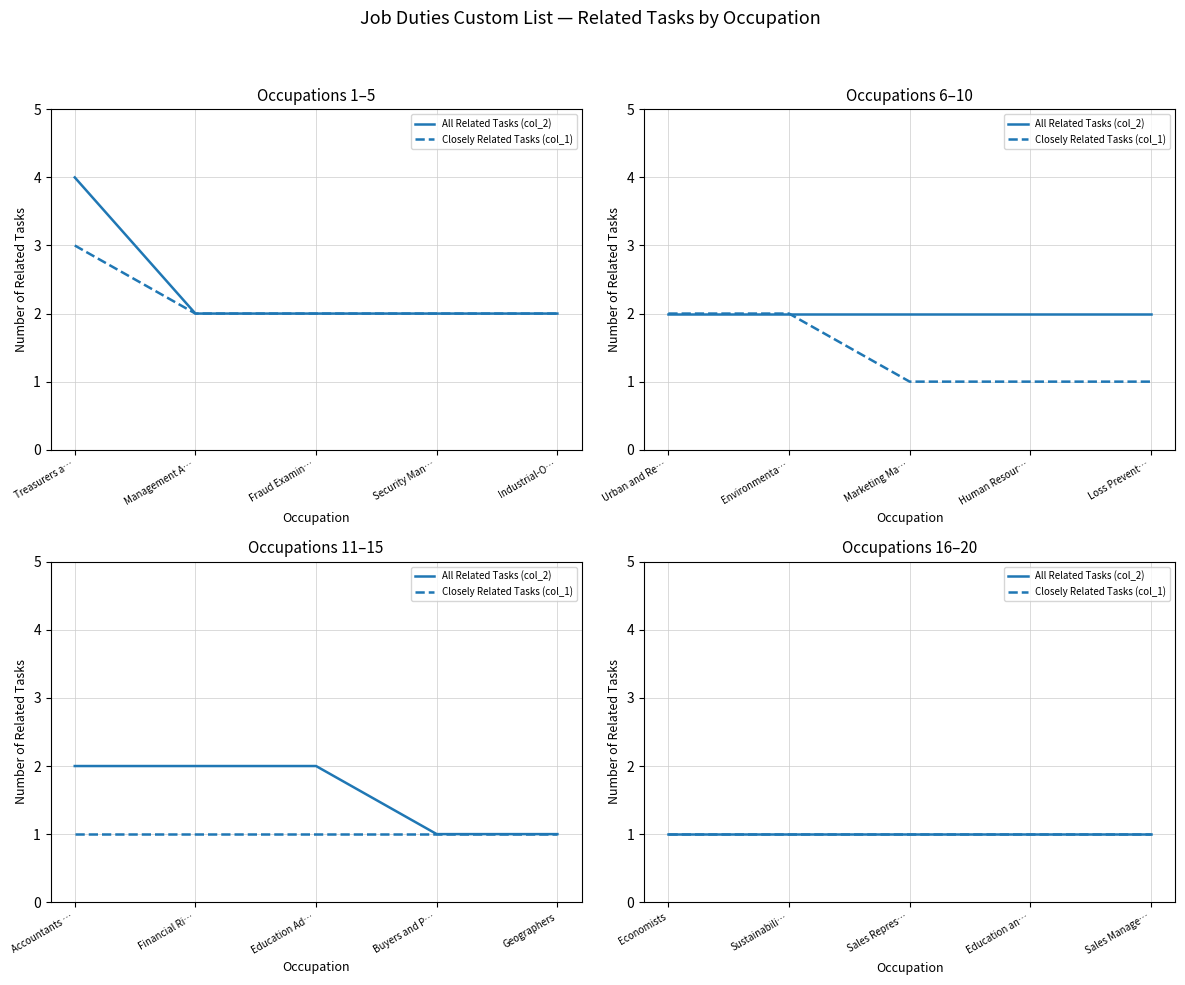

True or false: Closely Related Tasks (col_1) and All Related Tasks (col_2) intersect in this chart.

False